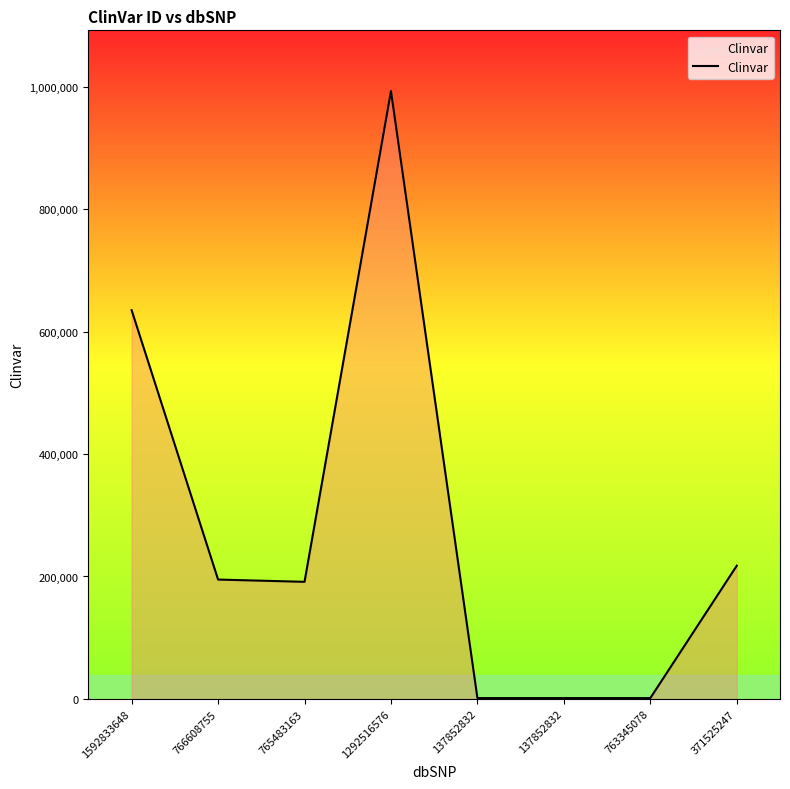

How many lines are shown in the chart?

1